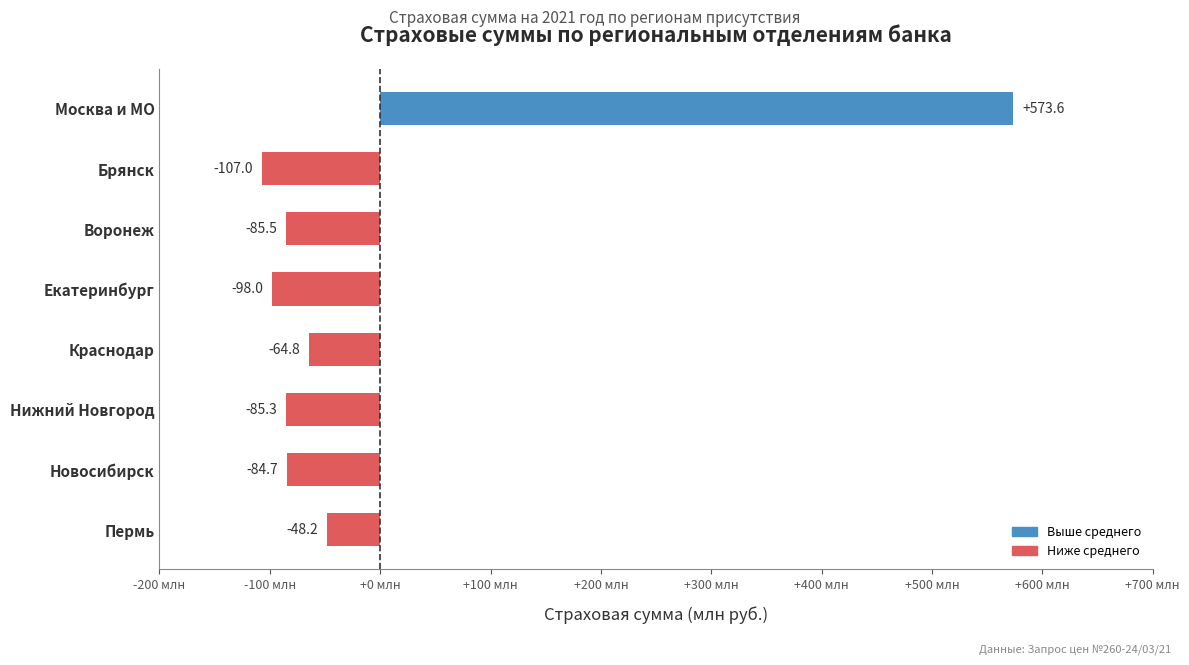

Is it true that the value at Москва и МО is 573.6?

True